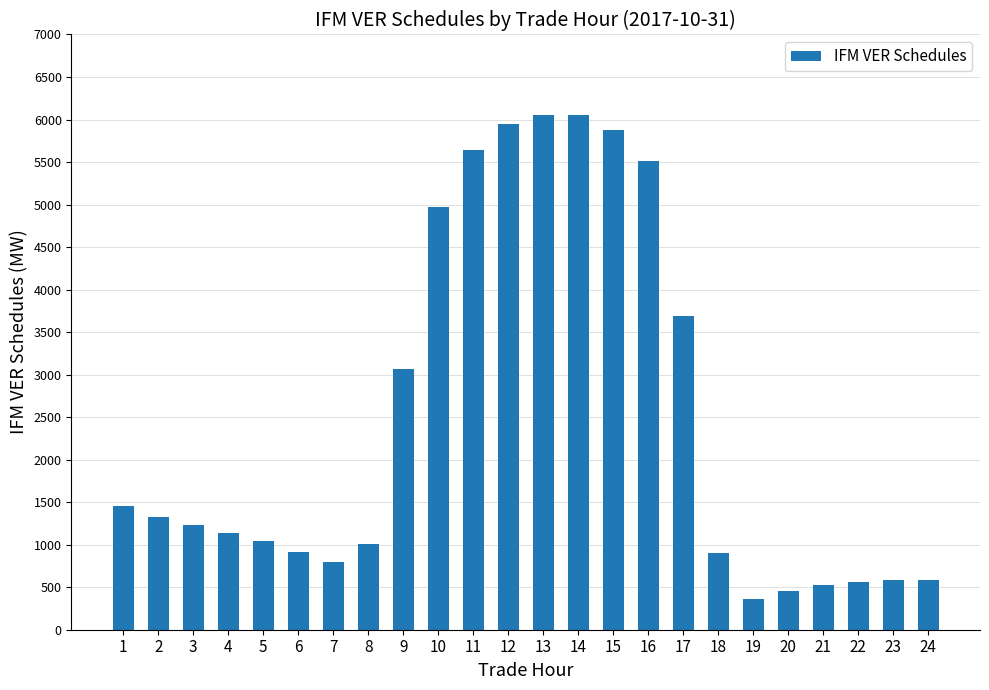

What is the greatest value displayed?

6055.2